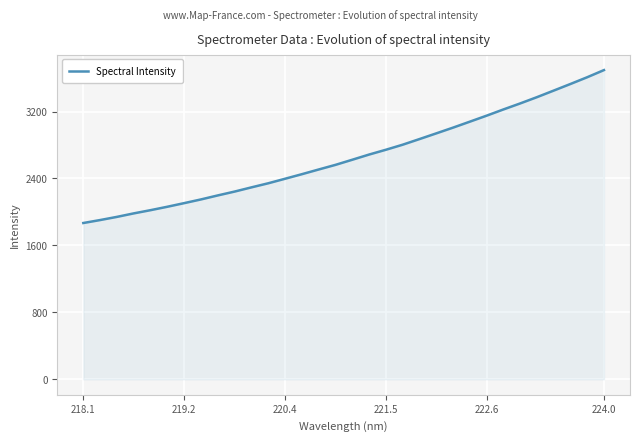

What is the difference between the maximum and minimum values?

1827.5